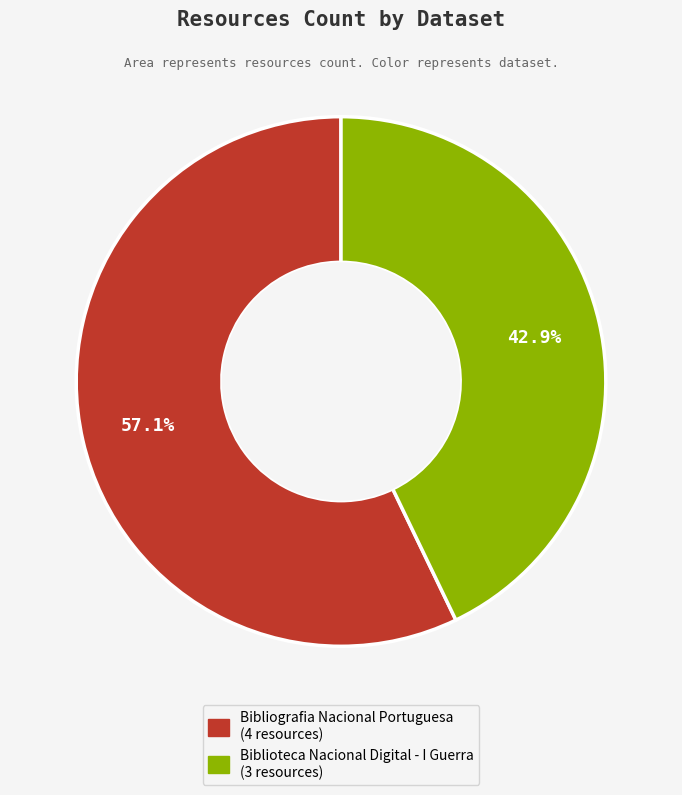

How many segments does this pie chart have?

2